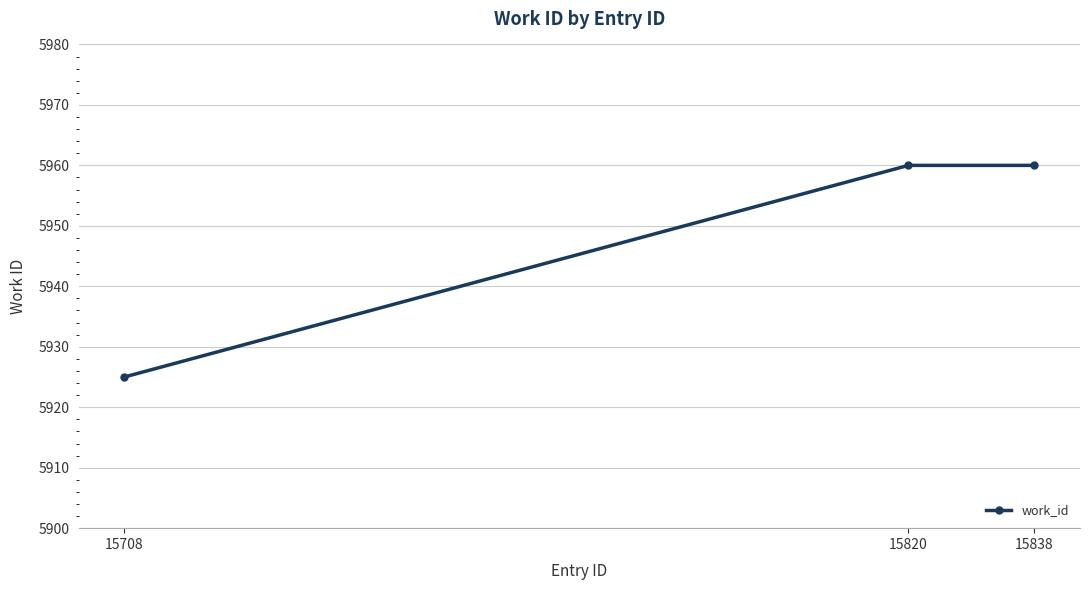

What is the change in value from 15708 to 15838?

+35